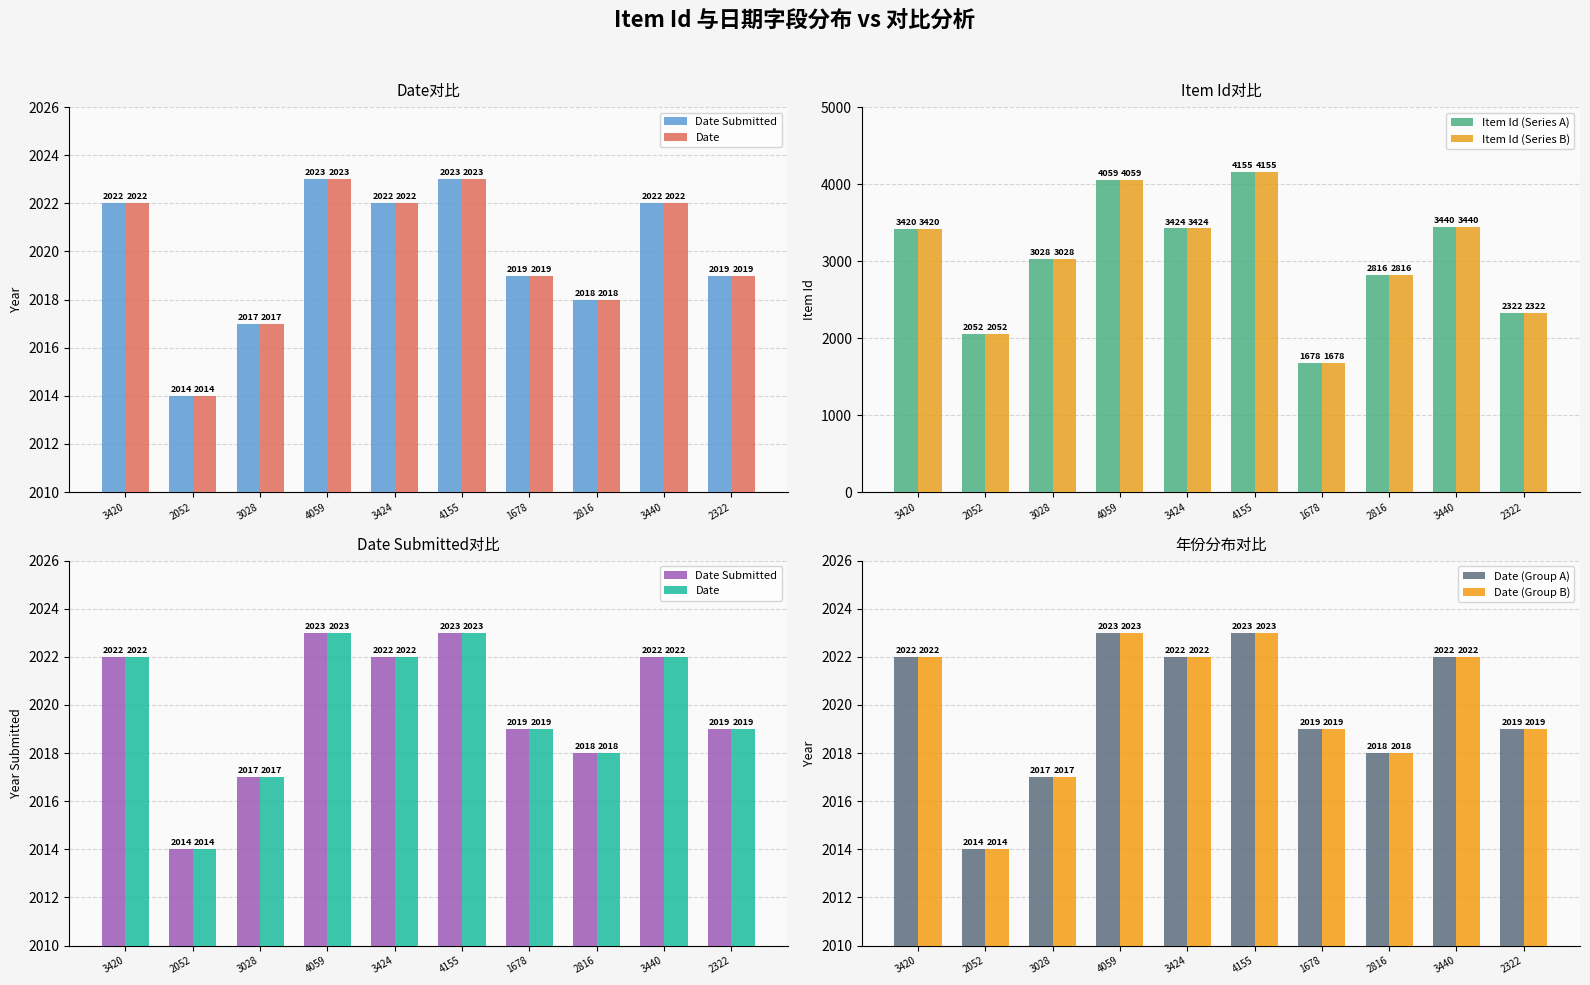

What is the average value of the Item Id (Series B) series?

3039